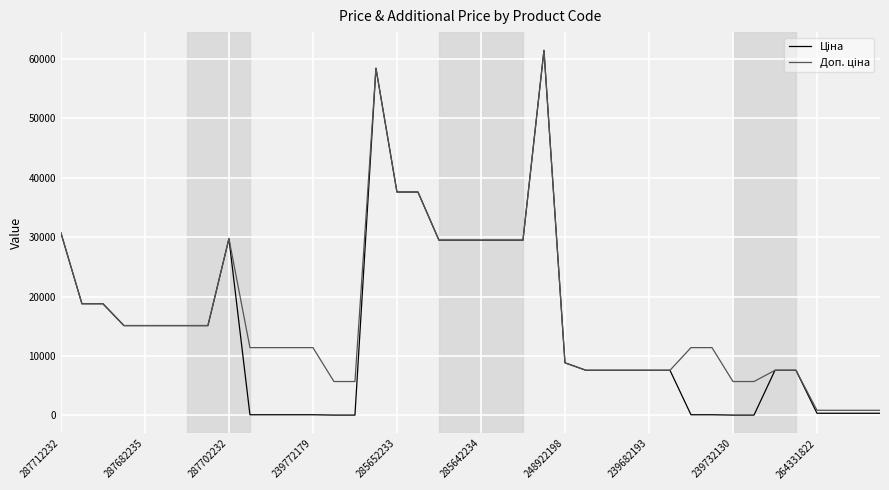

What is the maximum value shown in the chart?

61434.3